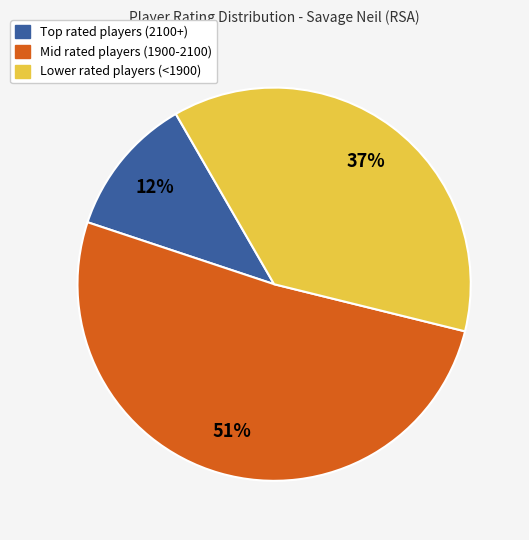

To the nearest percent, what is the average slice percentage?

33%